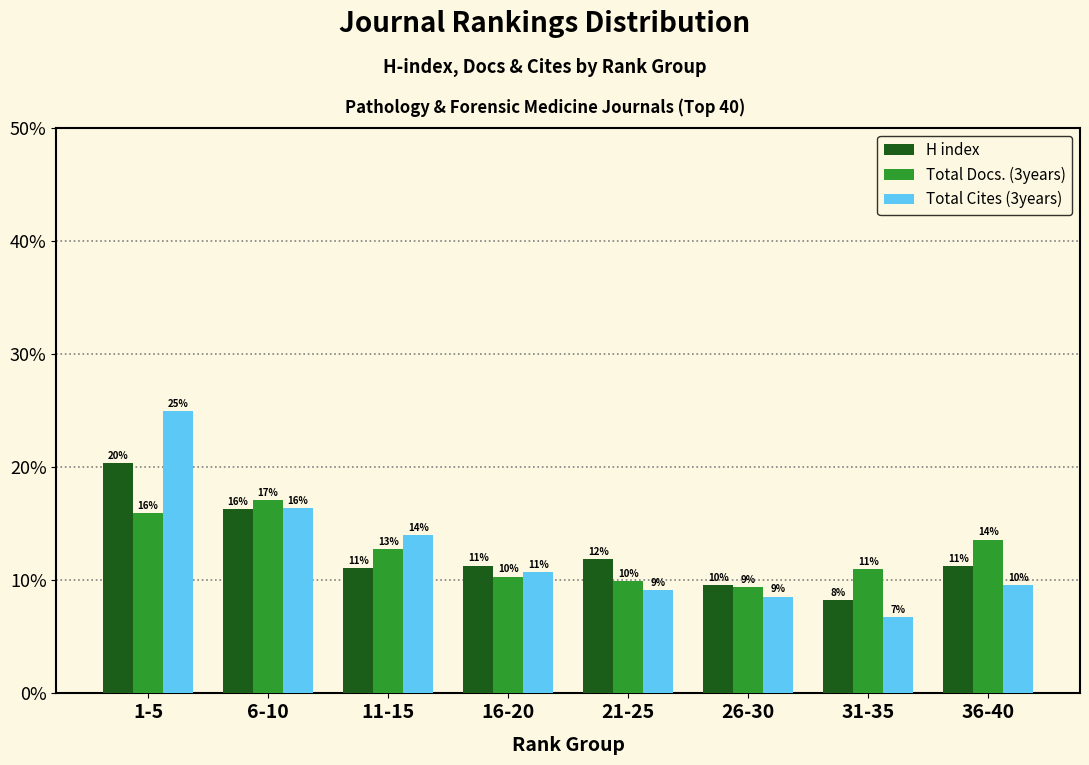

List the series in order of their peak value, lowest first.

Total Docs. (3years), H index, Total Cites (3years)